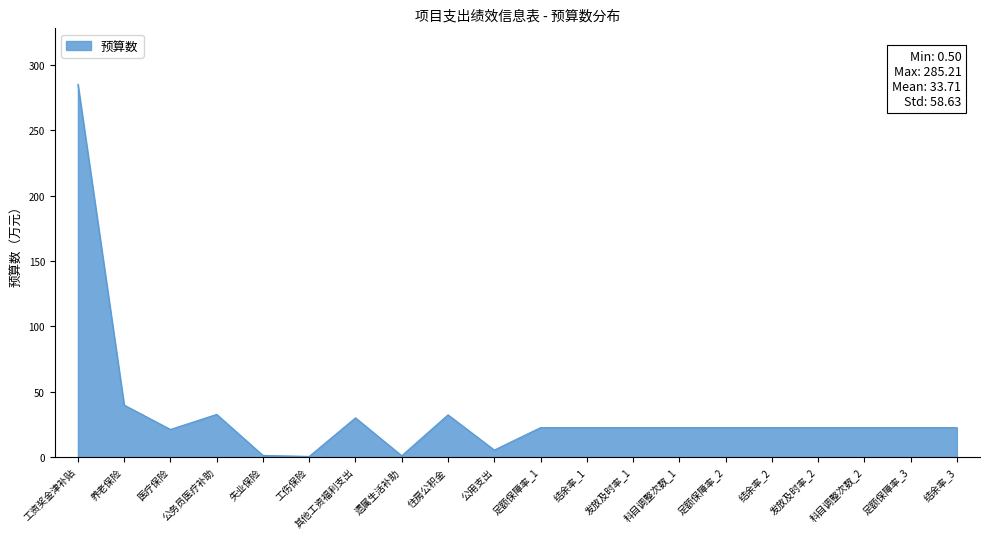

Does the chart have visible grid lines?

No